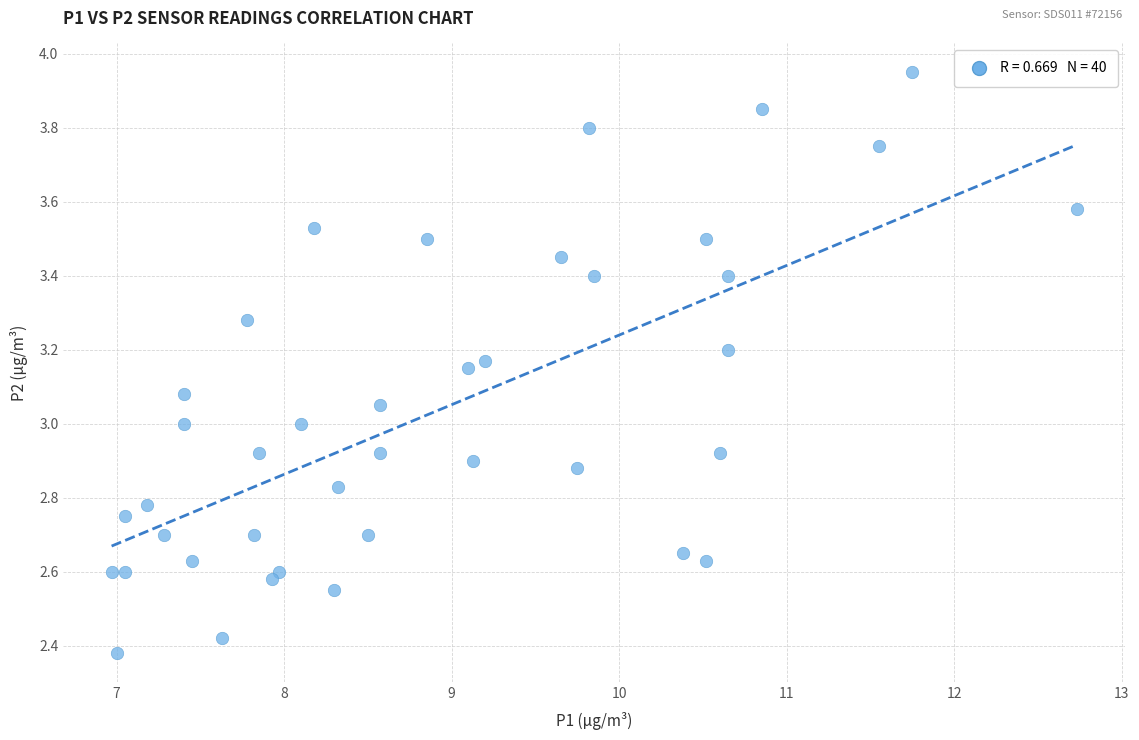

What is the range of Y values (max minus min)?

1.6